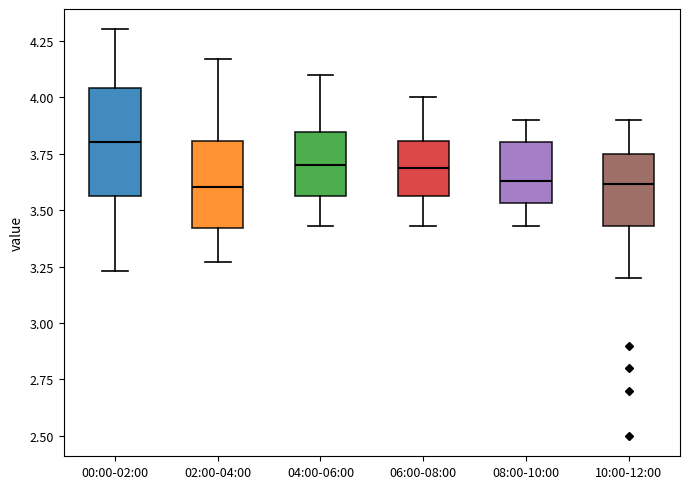

Reading left to right, read every box against the y-axis: the position of its median line, the range the box covers, and the ends of its whiskers. The values are not printed on the chart, so give them approximately, as read against the axis.

00:00-02:00: median 3.80, box 3.55 to 4.05, whiskers 3.25 to 4.30
02:00-04:00: median 3.60, box 3.40 to 3.80, whiskers 3.25 to 4.15
04:00-06:00: median 3.70, box 3.55 to 3.85, whiskers 3.45 to 4.10
06:00-08:00: median 3.70, box 3.55 to 3.80, whiskers 3.45 to 4.00
08:00-10:00: median 3.65, box 3.55 to 3.80, whiskers 3.45 to 3.90
10:00-12:00: median 3.60, box 3.45 to 3.75, whiskers 3.20 to 3.90